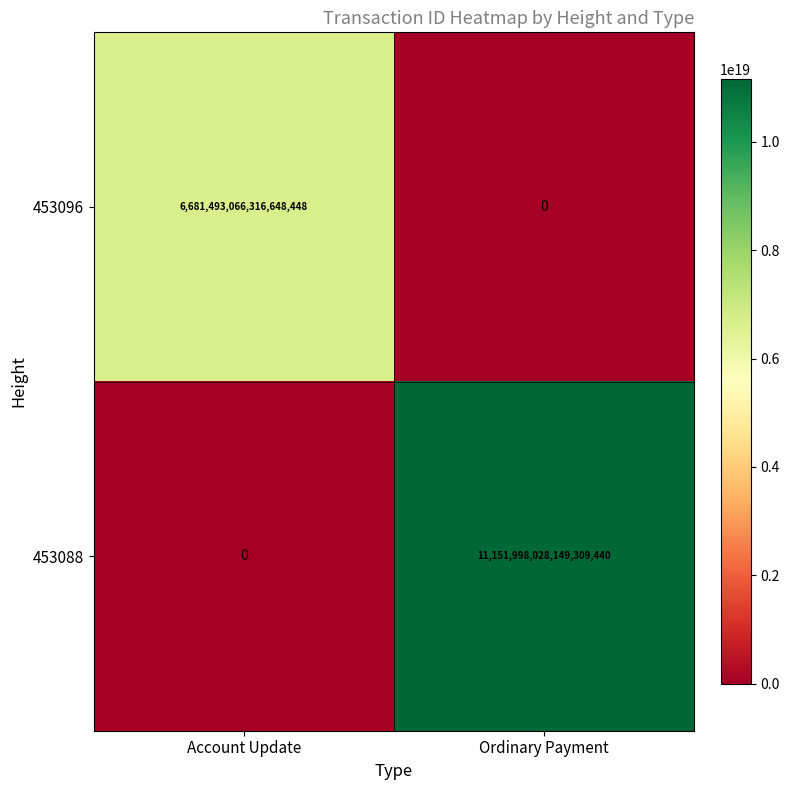

At which category is the sum across all series the highest?

Ordinary Payment